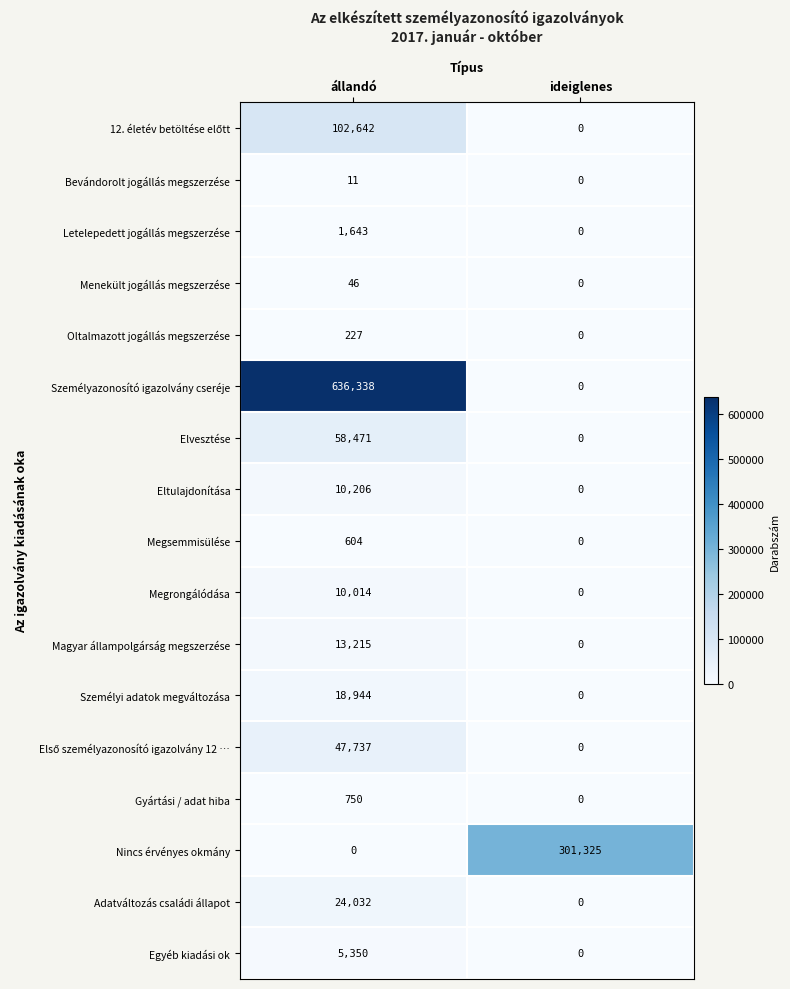

What is the total value across all series at ideiglenes?

301325